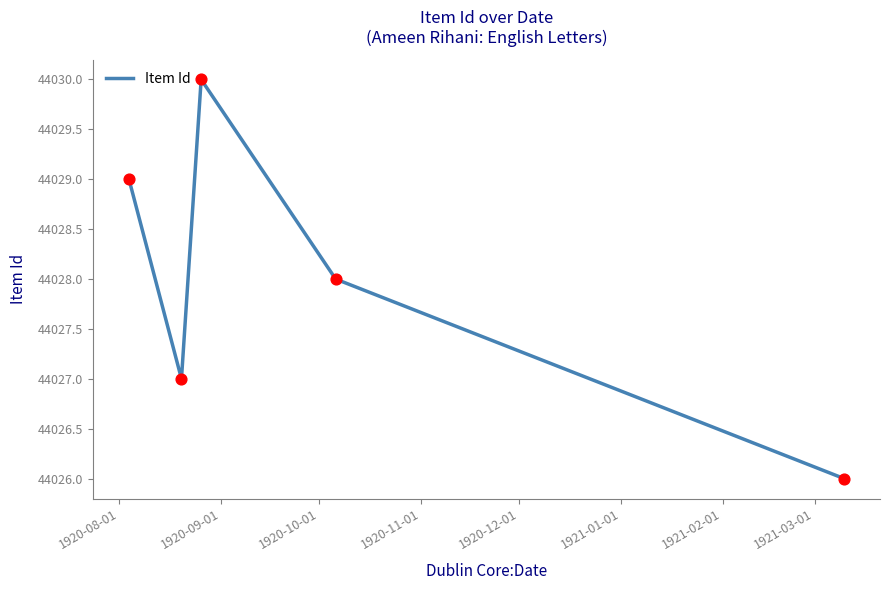

How many interior local peaks (higher than both neighbors) does the data have?

1